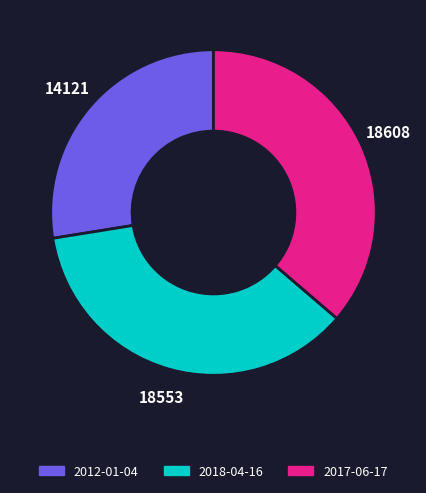

How many segments does this pie chart have?

3